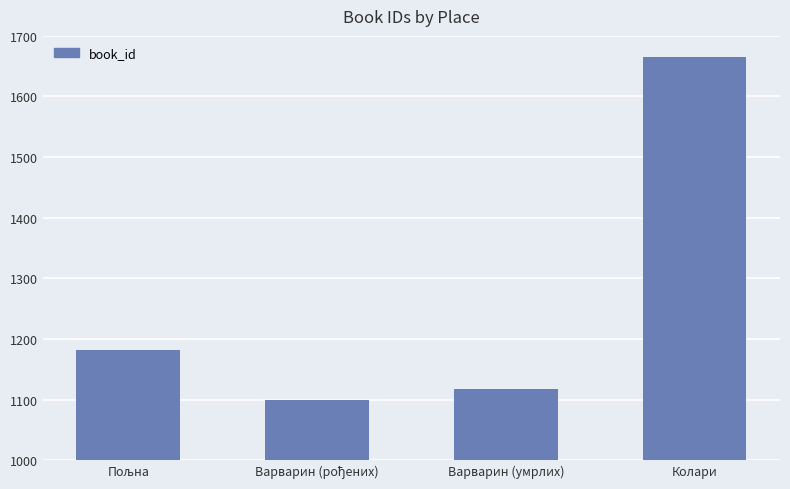

Reading left to right, extract all data points from this chart.

1182	1100	1118	1665